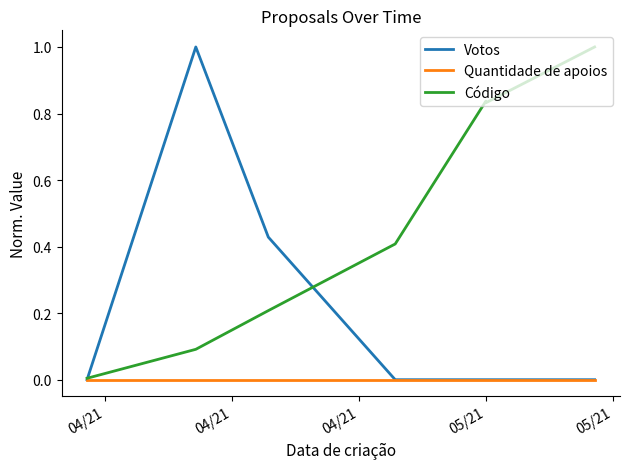

What is the maximum value shown in the chart?

1.0